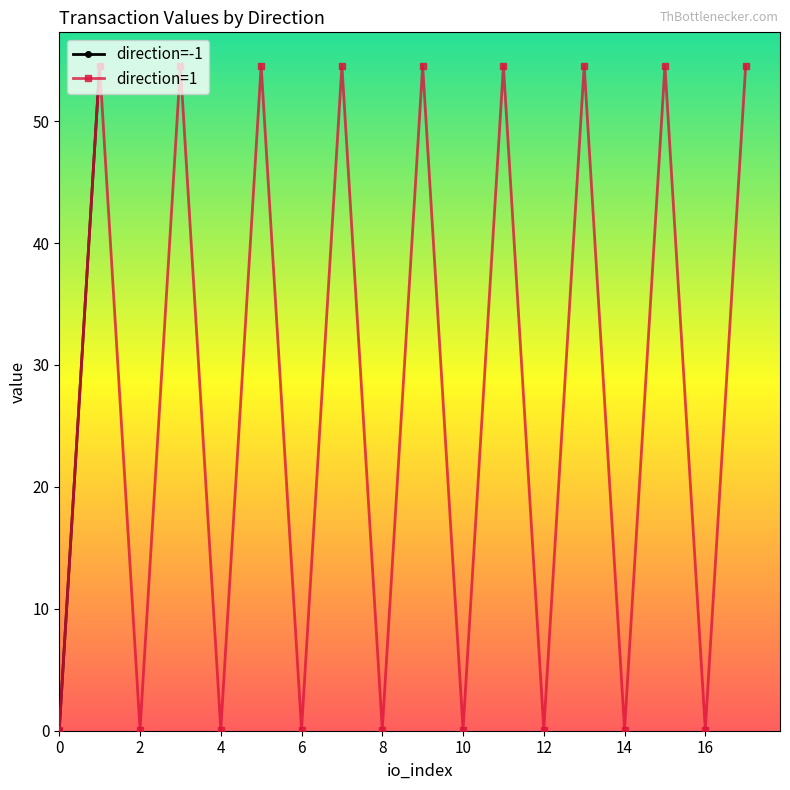

How many data points in io_index are less than 1?

10